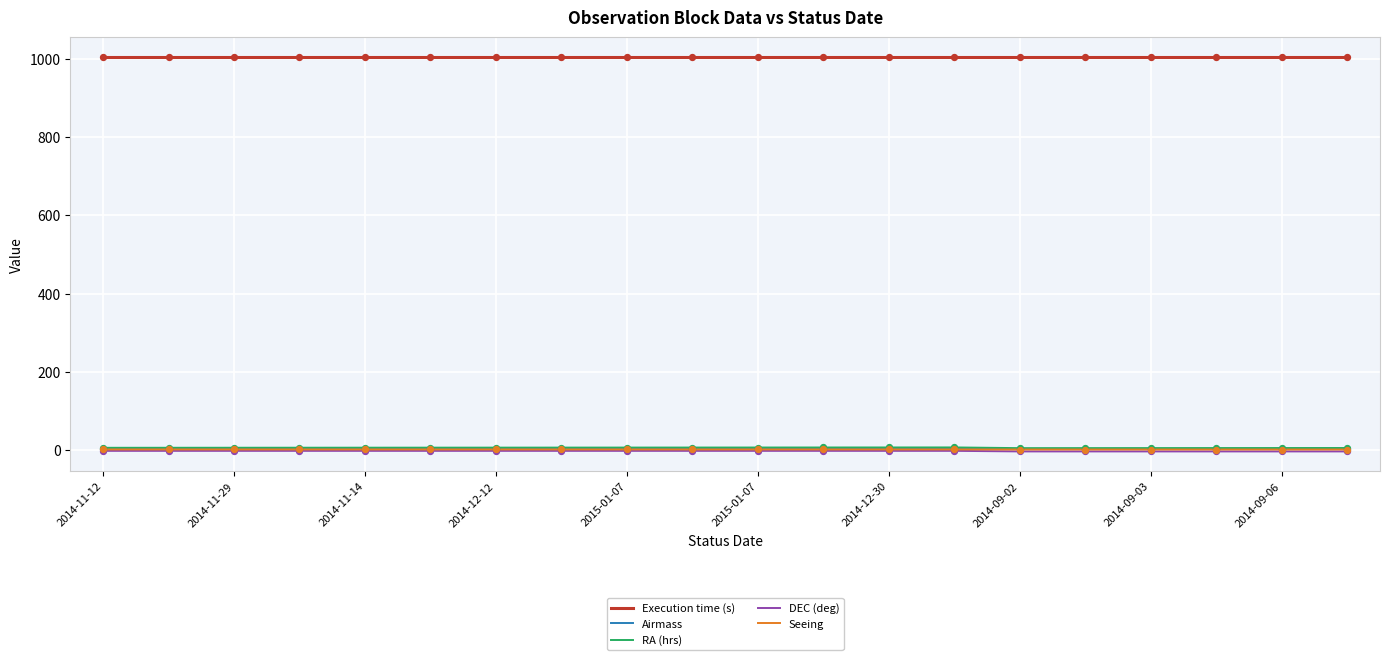

At how many categories does at least one series exceed 510?

20